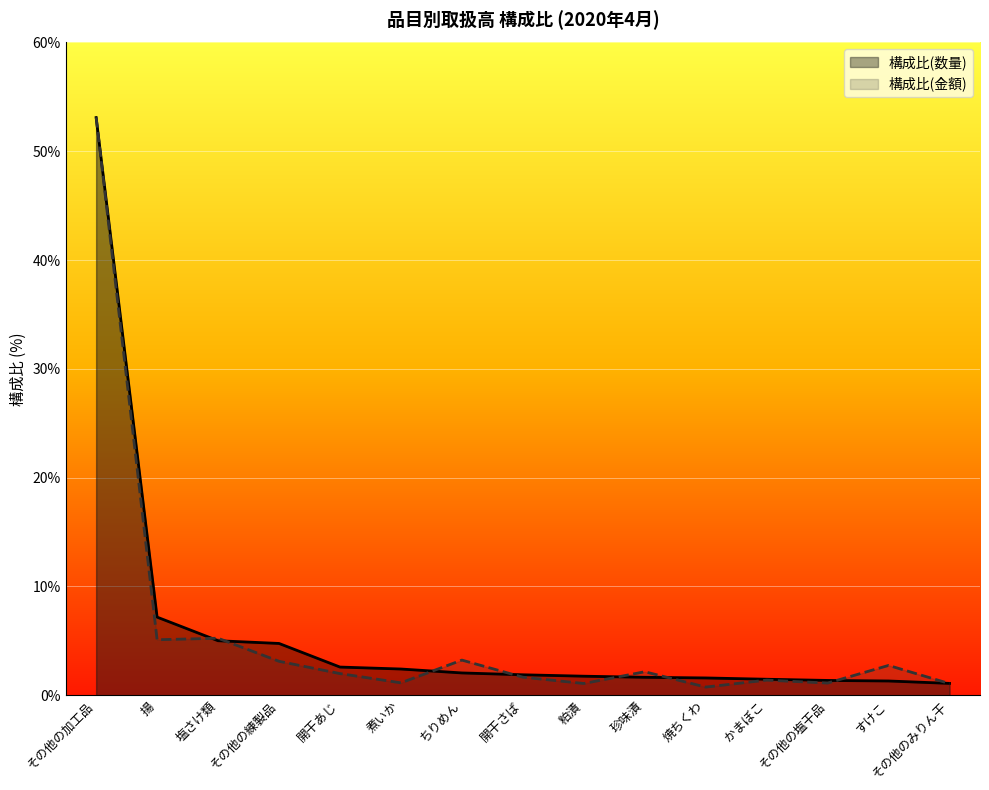

Is the value of 構成比(数量) at その他の練製品 greater than the value of 構成比(金額) at すけこ?

Yes